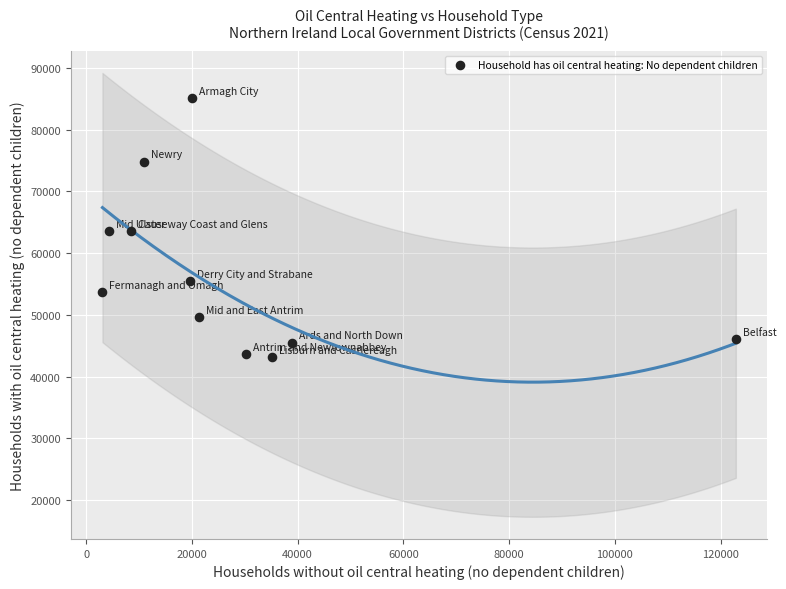

What is the average Y value?

56748